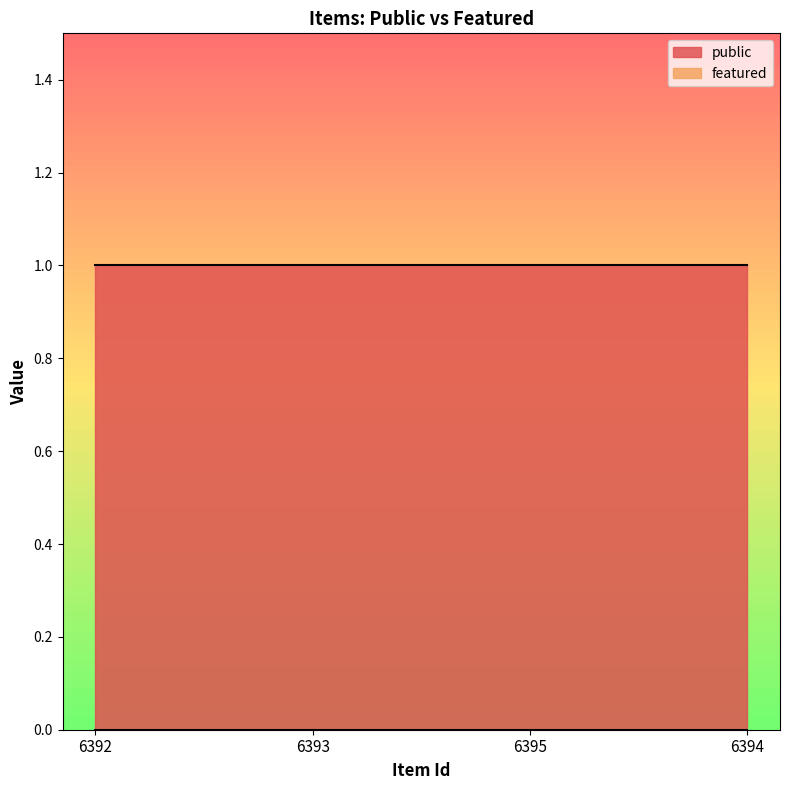

How many data points does each series have?

4